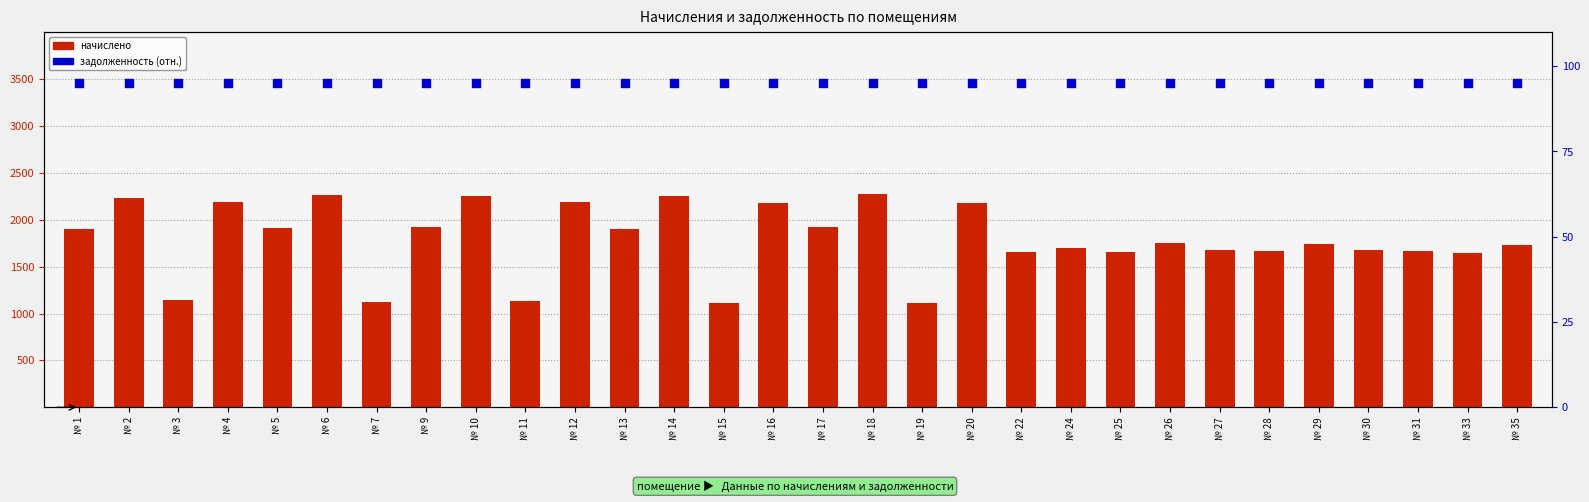

Is the value of начислено at № 17 greater than the value of задолженность % at № 1?

Yes